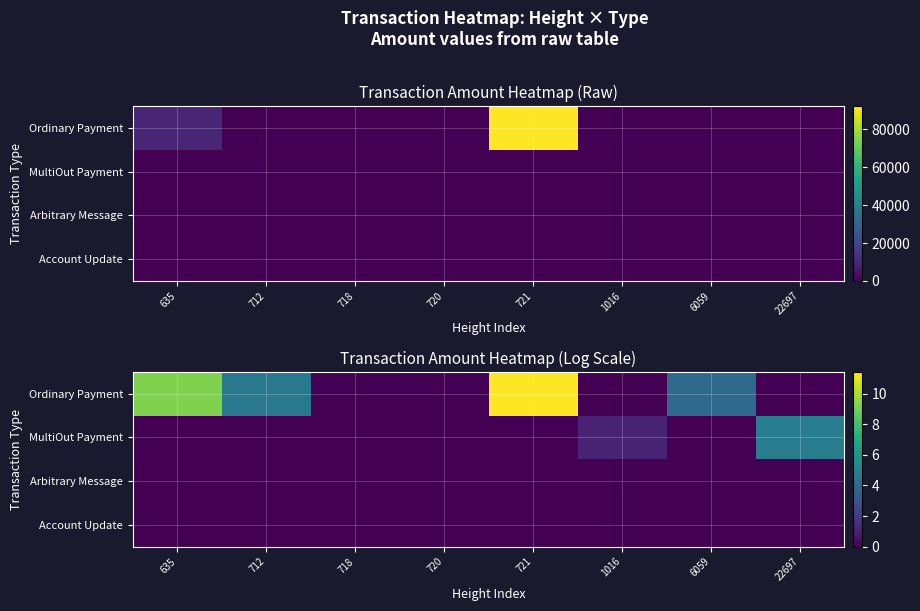

True or false: Ordinary Payment has a value of 3.7 at 718.

False